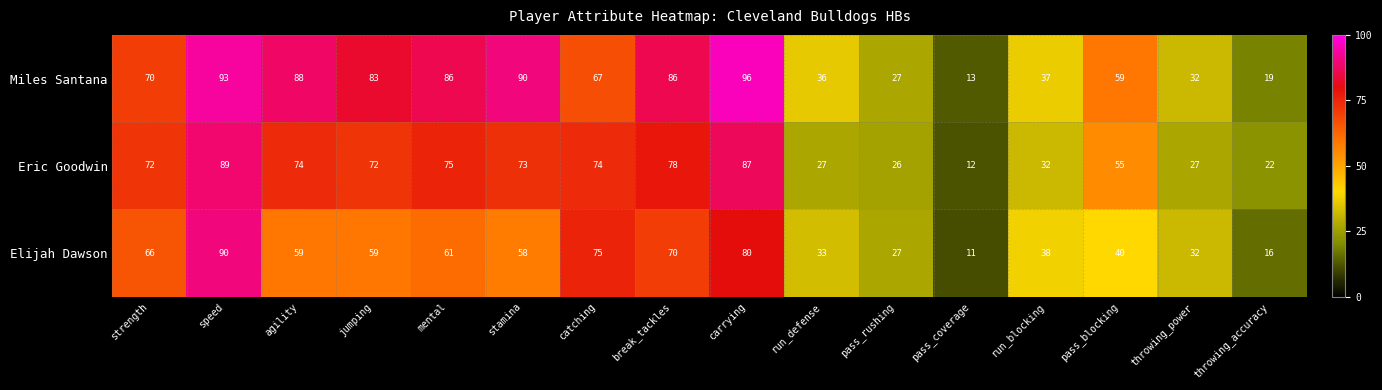

Rank the series by their maximum value, from highest to lowest.

Miles Santana, Elijah Dawson, Eric Goodwin